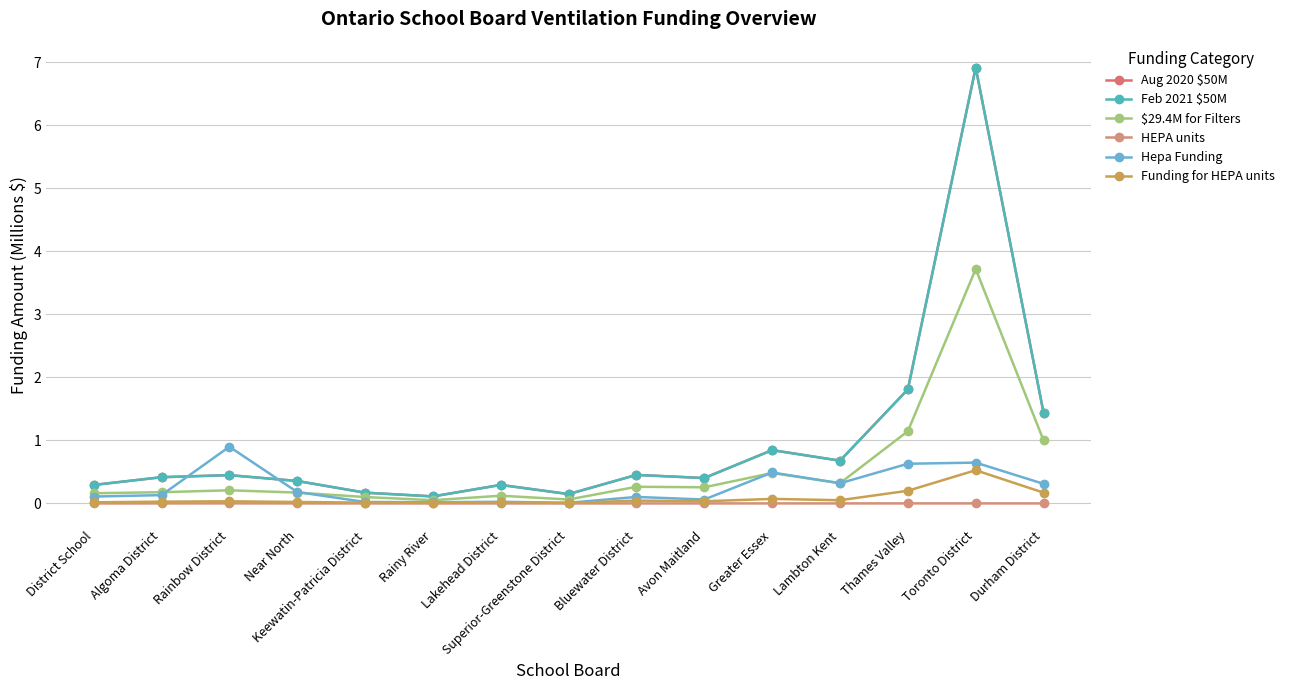

The value of Aug 2020 $50M at Thames Valley is 0.6. True or false?

False